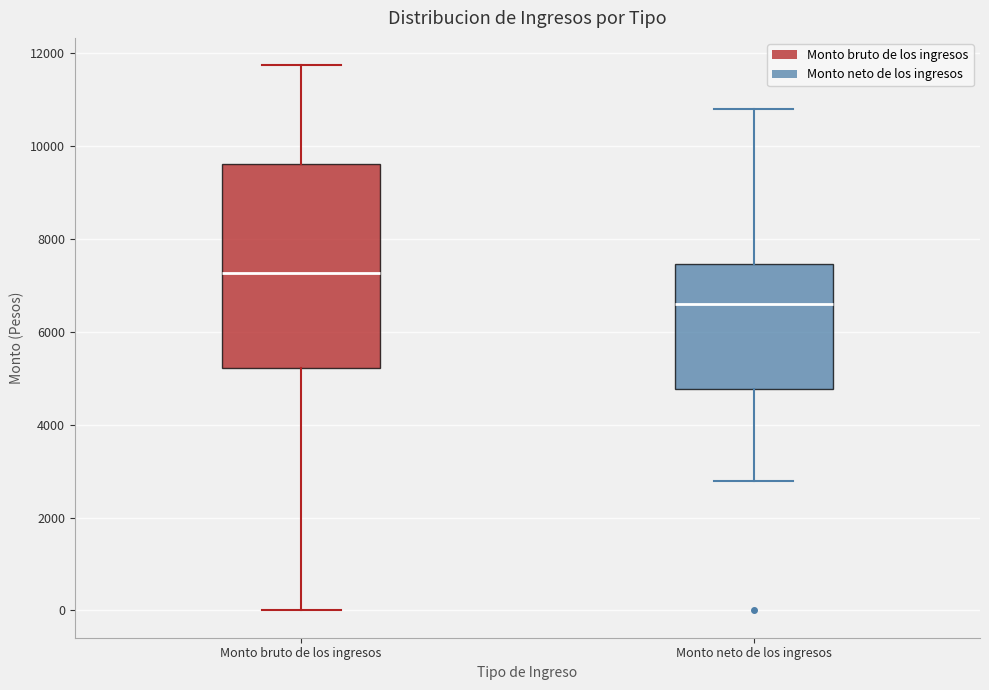

Reading left to right, read every box against the y-axis: the position of its median line, the range the box covers, and the ends of its whiskers. The values are not printed on the chart, so give them approximately, as read against the axis.

Monto bruto de los ingresos: median 7200, box 5200 to 9600, whiskers 0 to 11800
Monto neto de los ingresos: median 6600, box 4800 to 7400, whiskers 2800 to 10800